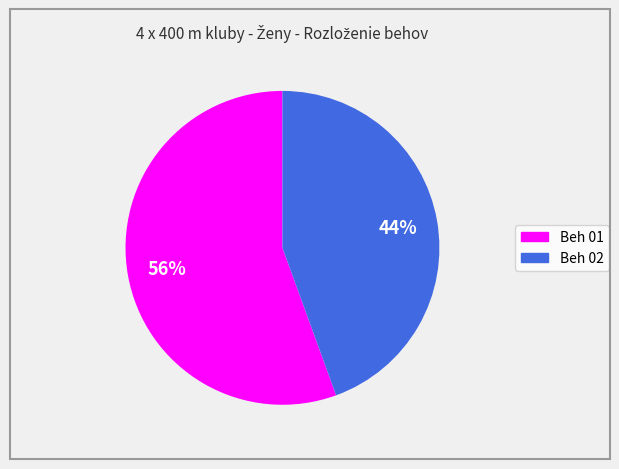

The Beh 02 slice represents 36% of the pie. True or false?

False